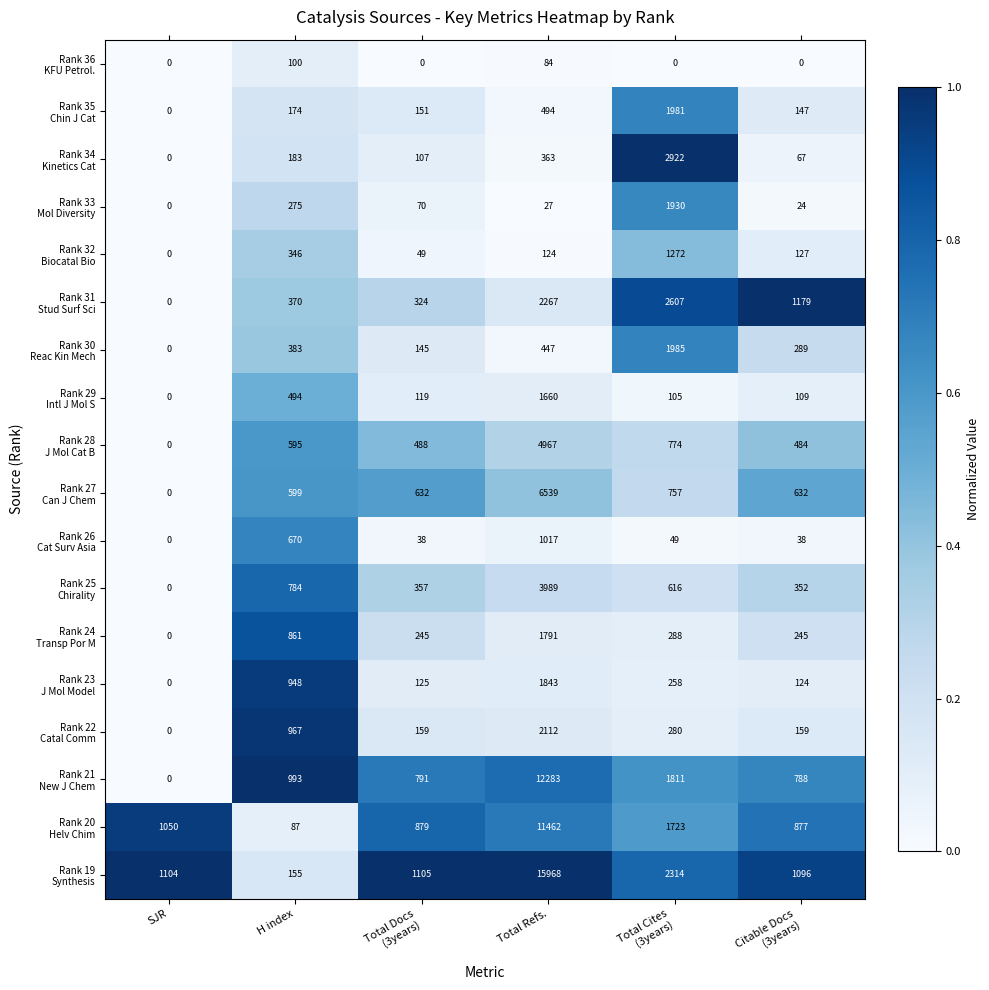

At which category is the sum across all series the highest?

Total Refs.